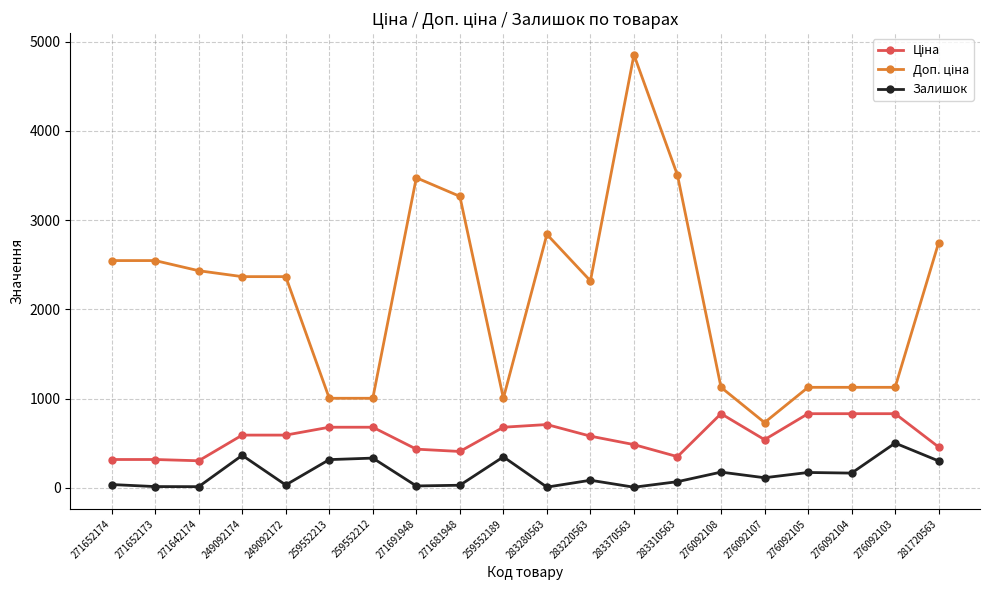

Is this an area chart (filled region under the line)?

No